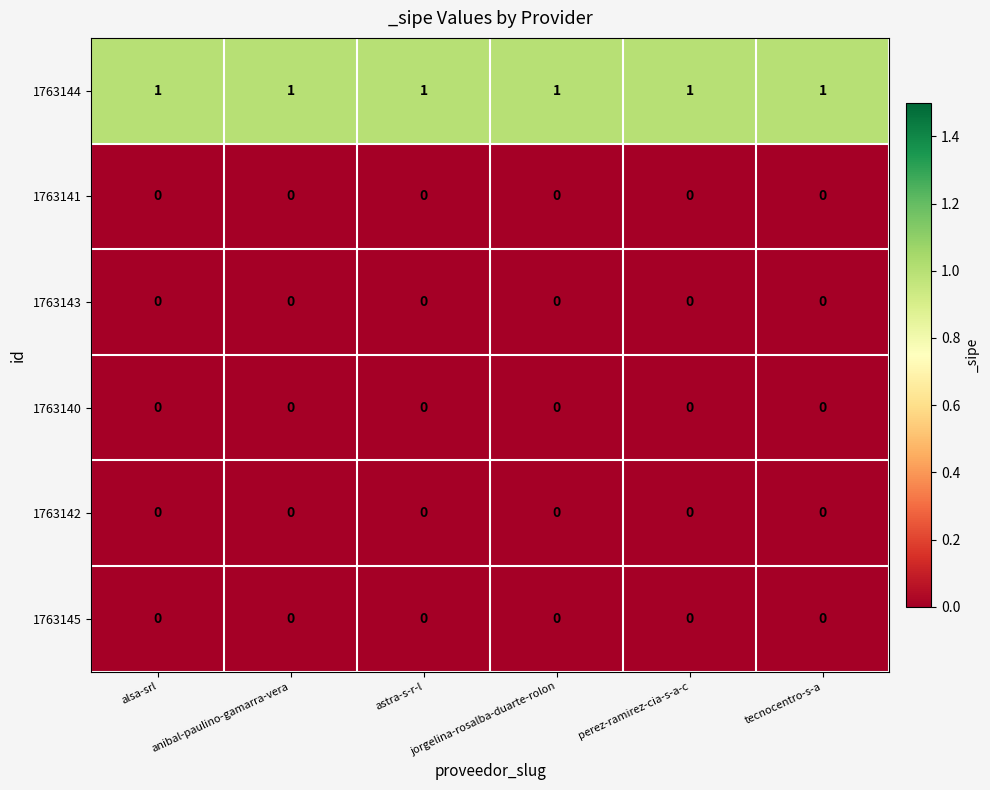

Which series has the largest total across all categories?

1763144